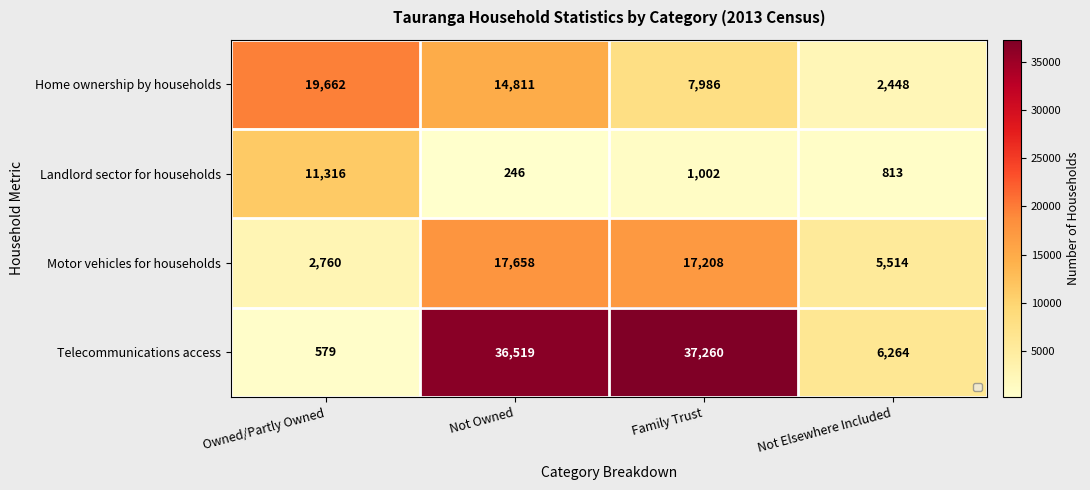

Reading right to left, transcribe all the data shown in this chart.

Home ownership by households: 2448	7986	14811	19662
Landlord sector for households: 813	1002	246	11316
Motor vehicles for households: 5514	17208	17658	2760
Telecommunications access: 6264	37260	36519	579